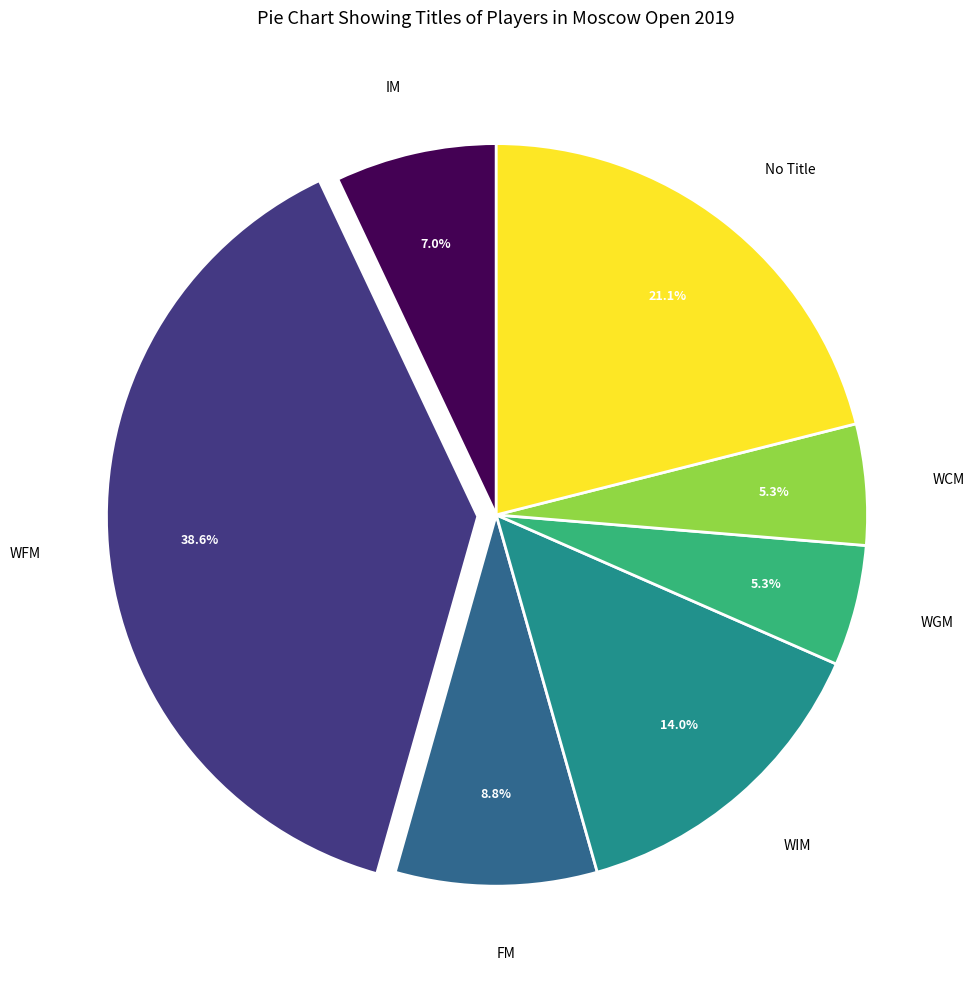

How many segments does this pie chart have?

7